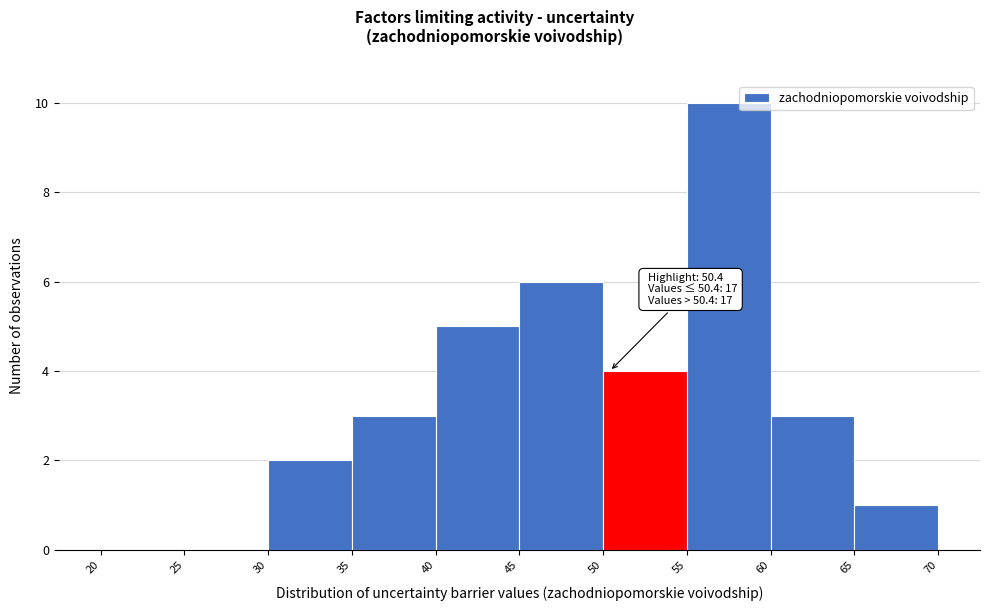

Which range on the x-axis has the tallest bar?

55 to 60